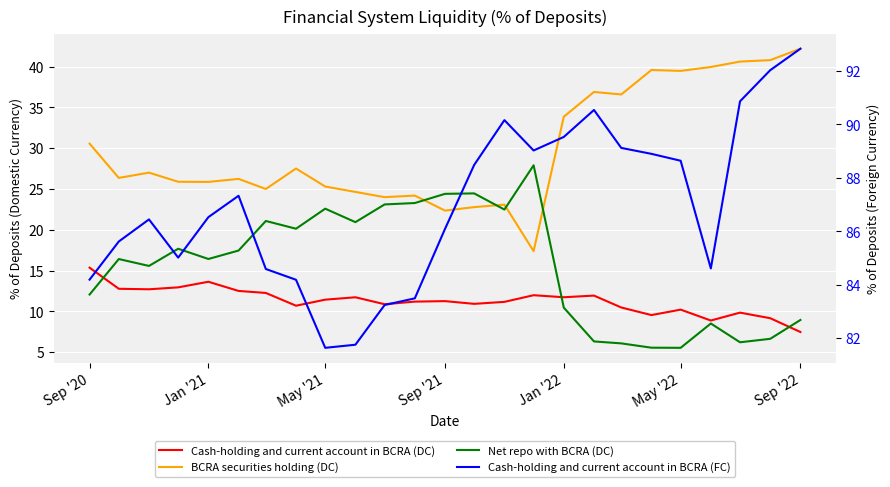

Reading left to right, transcribe all the data shown in this chart.

Cash-holding and current account in BCRA (DC): 15.4	12.8	12.7	13.0	13.6	12.5	12.3	10.7	11.4	11.7	10.9	11.2	11.3	10.9	11.2	12.0	11.7	11.9	10.5	9.6	10.2	8.9	9.9	9.2	7.5
BCRA securities holding (DC): 30.6	26.4	27.0	25.9	25.9	26.2	25.0	27.5	25.3	24.7	24.0	24.2	22.4	22.8	23.1	17.4	33.9	36.9	36.6	39.6	39.5	40.0	40.6	40.8	42.2
Net repo with BCRA (DC): 12.1	16.4	15.6	17.7	16.4	17.5	21.1	20.1	22.6	20.9	23.1	23.3	24.4	24.5	22.5	27.9	10.5	6.3	6.1	5.6	5.5	8.5	6.2	6.6	9.0
Cash-holding and current account in BCRA (FC): 84.2	85.6	86.5	85.0	86.5	87.3	84.6	84.2	81.6	81.8	83.2	83.5	86.1	88.5	90.2	89.0	89.5	90.5	89.1	88.9	88.6	84.6	90.9	92.0	92.8